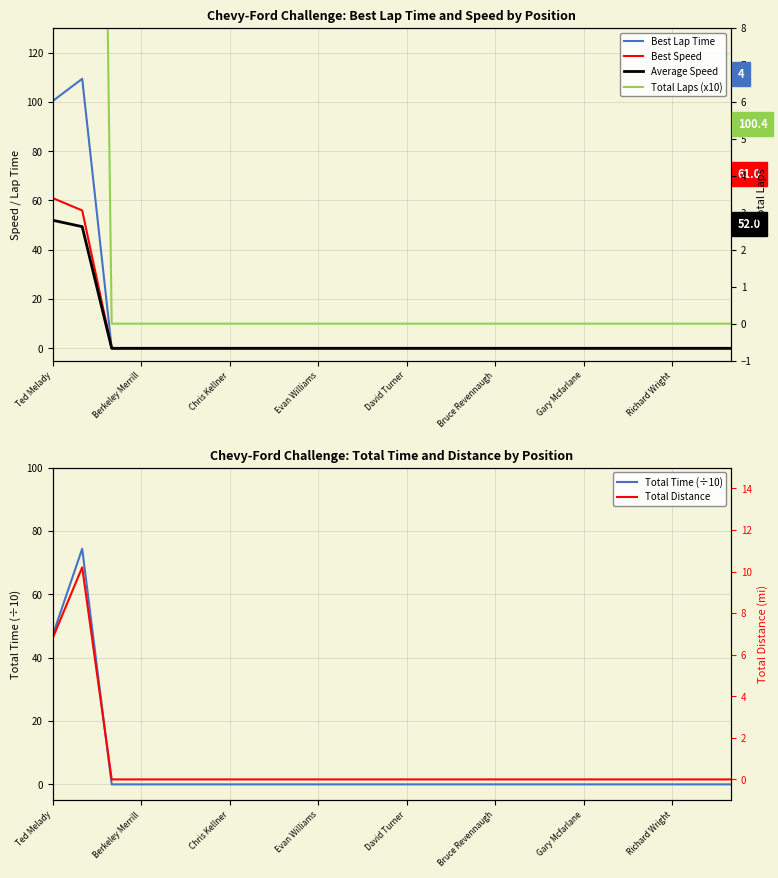

How many lines are shown in the chart?

6